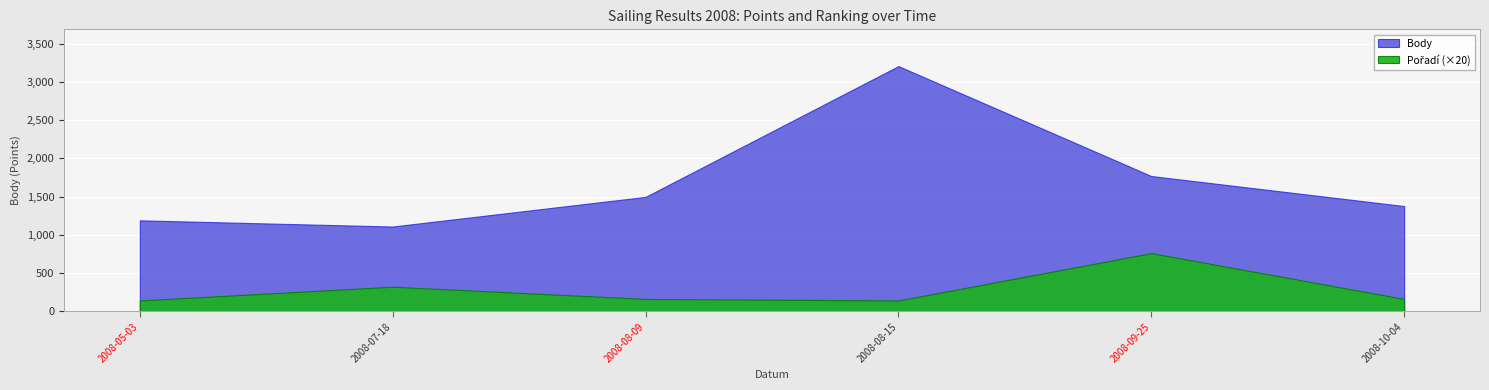

How many lines are shown in the chart?

2